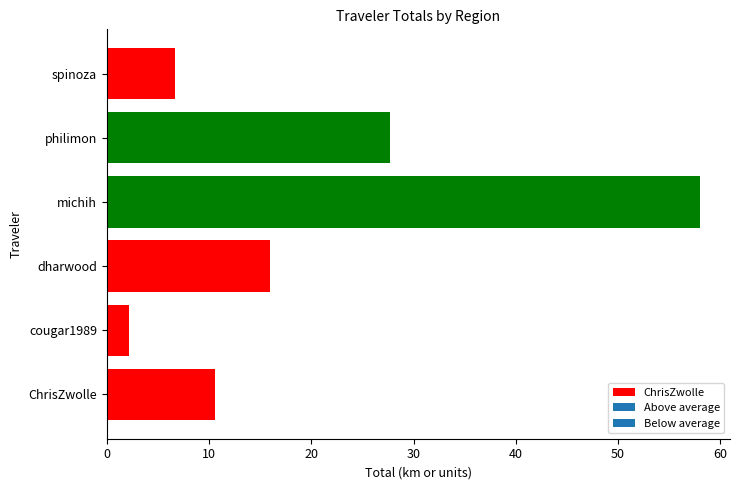

Which series has the largest range (max minus min)?

Total